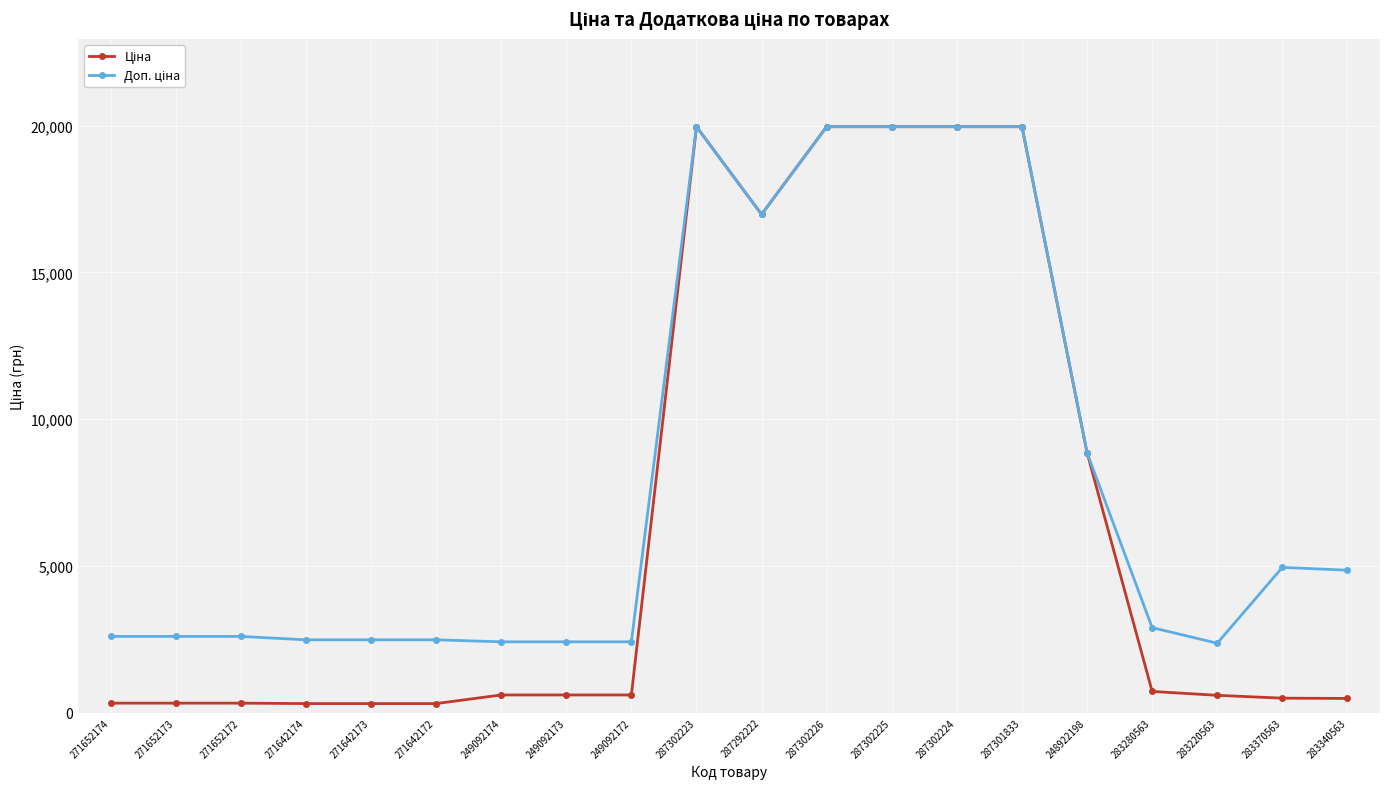

What is the label of the 2nd point from the right?

283370563